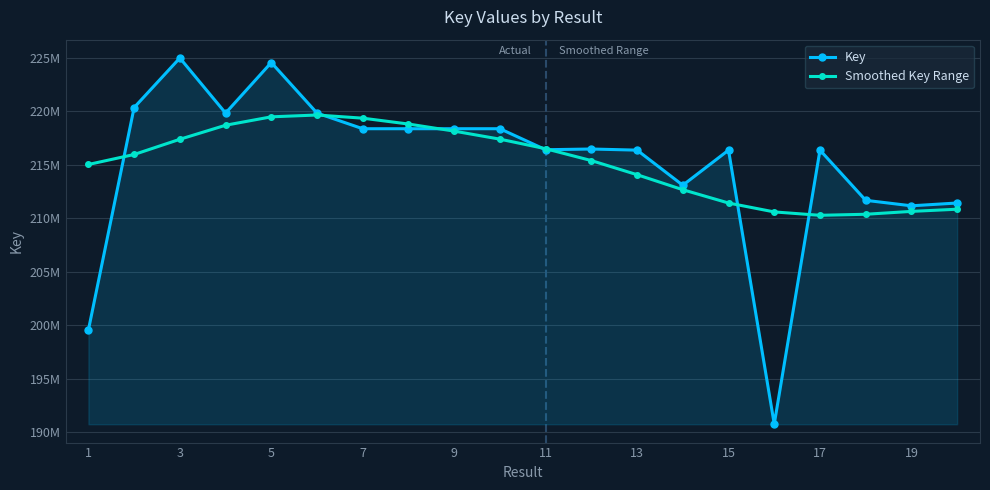

Reading left to right, list all the values displayed in this chart.

Key: 199547225.0	220334575.0	224965790.0	219815471.0	224541175.0	219817005.0	218355314.0	218355451.0	218355685.0	218355406.0	216392696.0	216460131.0	216354578.0	213075537.0	216354327.0	190758166.0	216354623.0	211665679.0	211152520.0	211414901.0
Smoothed Key Range: 215014498.0	215947439.4	217369033.7	218680728.9	219466724.9	219636246.0	219341119.0	218793363.8	218131321.5	217380457.7	216485593.7	215378515.2	214058920.2	212655721.9	211413140.3	210581244.3	210265323.9	210361943.6	210630999.7	210833919.4